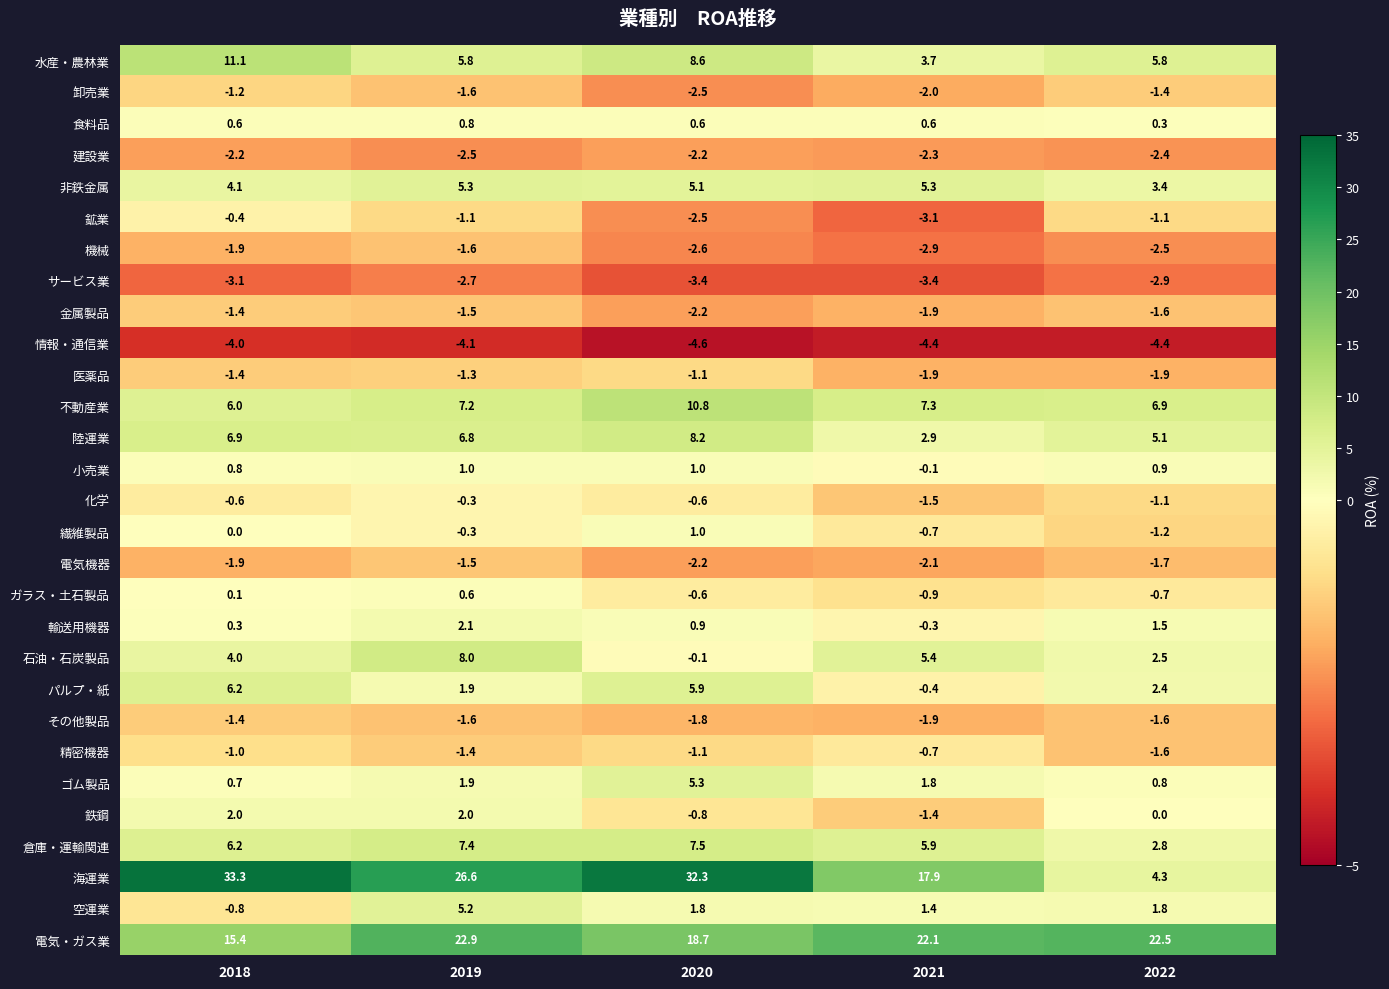

The value of 鉄鋼 at 2018 is 2.0. True or false?

True